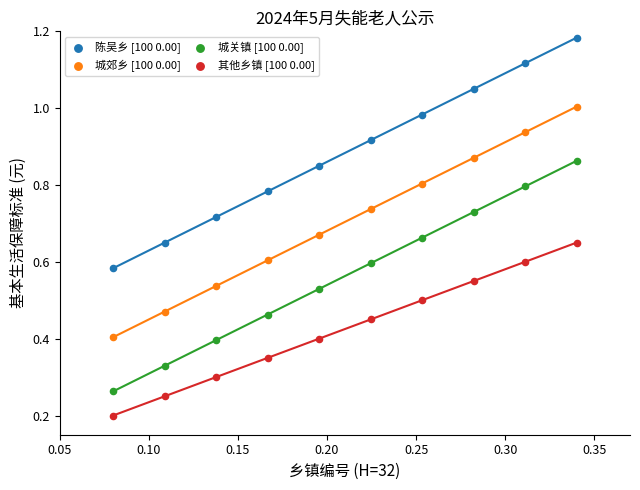

Which series contains the lowest Y value?

其他乡镇 [100 0.00]